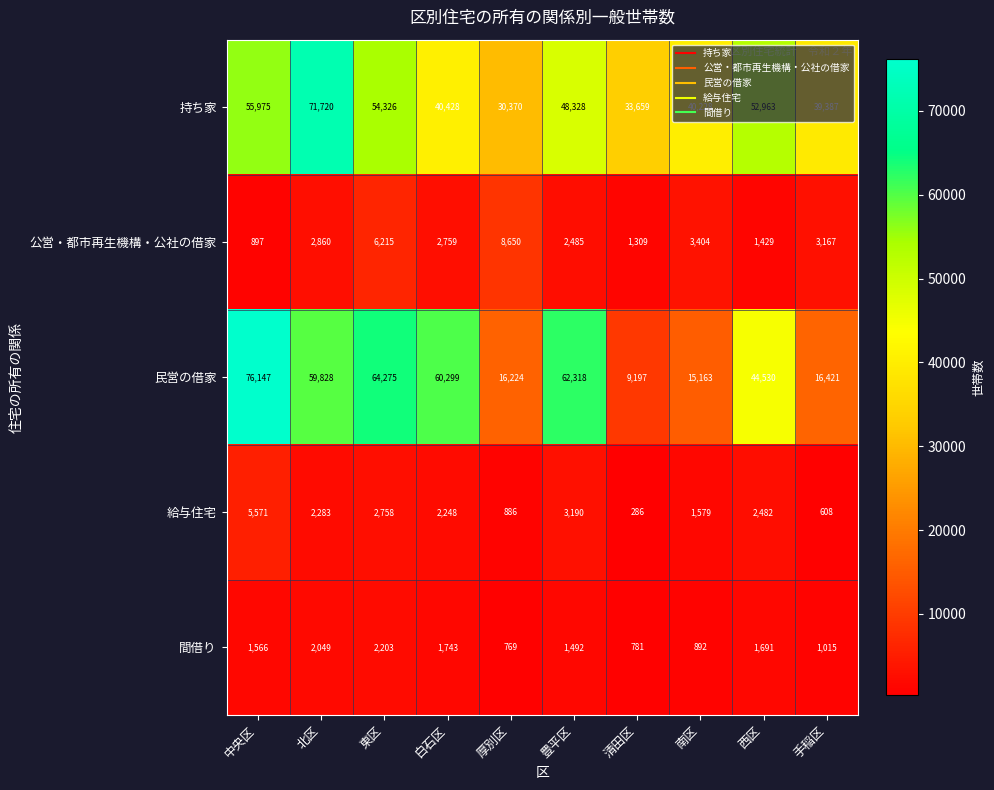

What is the total value across all series at 厚別区?

56899